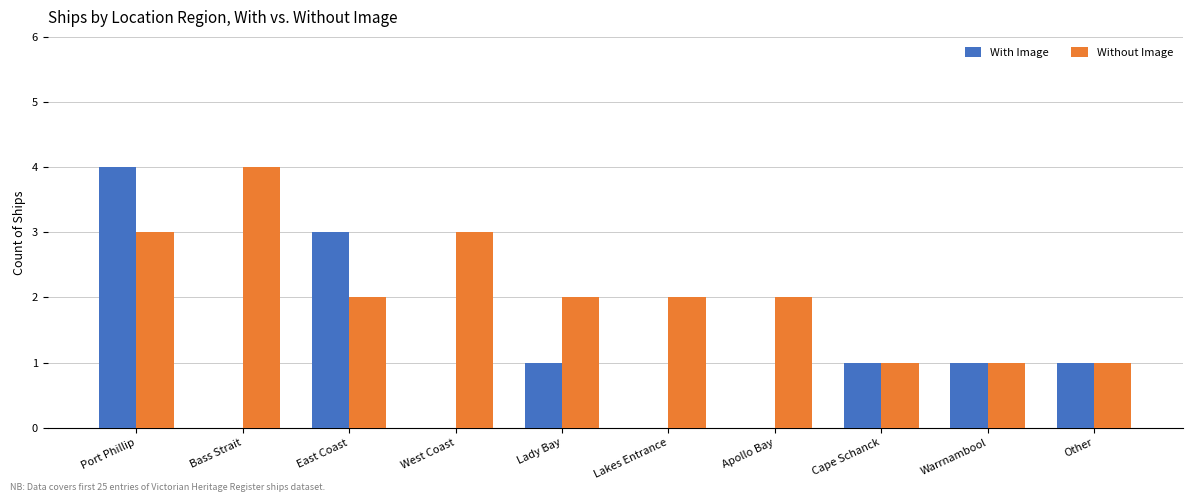

Reading left to right, transcribe all the data shown in this chart.

With Image: Port Phillip=4	Bass Strait=0	East Coast=3	West Coast=0	Lady Bay=1	Lakes Entrance=0	Apollo Bay=0	Cape Schanck=1	Warrnambool=1	Other=1
Without Image: Port Phillip=3	Bass Strait=4	East Coast=2	West Coast=3	Lady Bay=2	Lakes Entrance=2	Apollo Bay=2	Cape Schanck=1	Warrnambool=1	Other=1